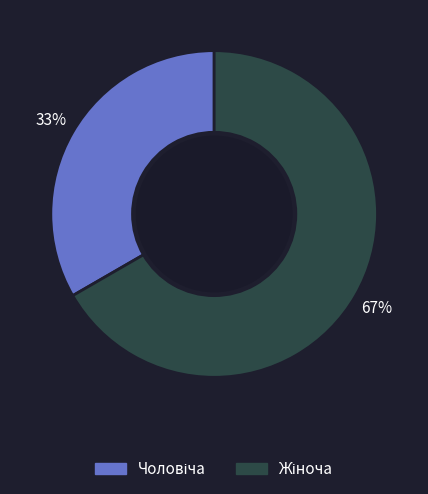

Which slice is the largest?

Жіноча